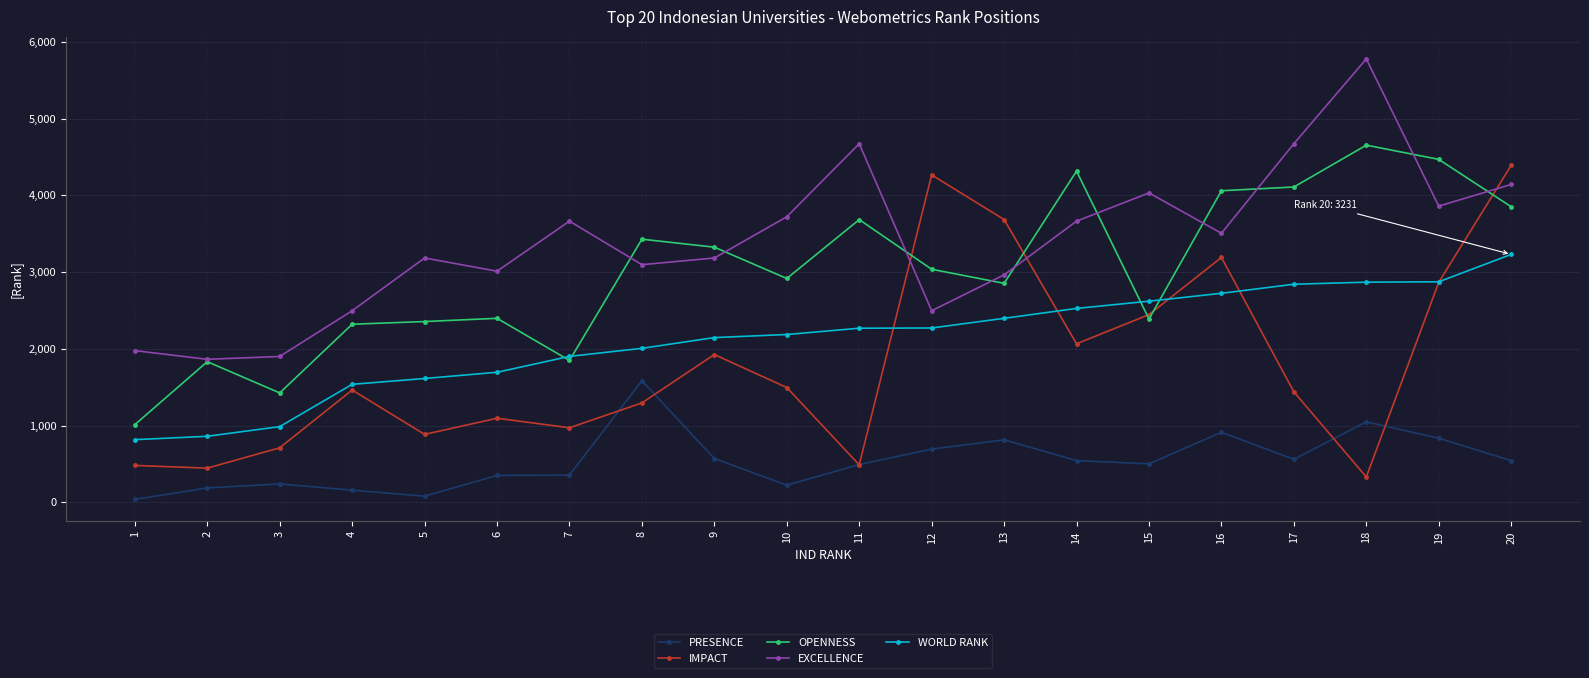

How many lines are shown in the chart?

5